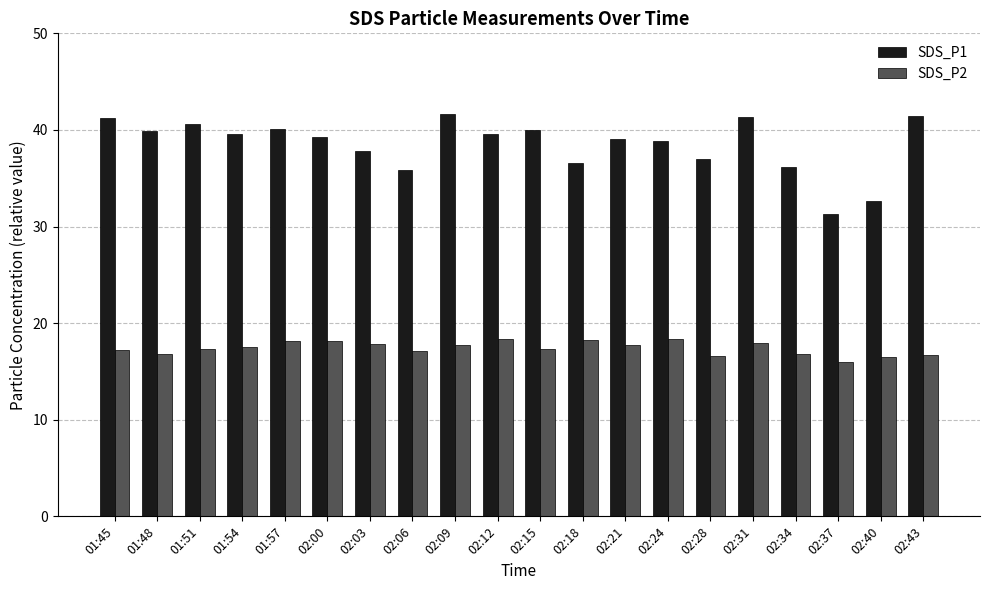

What is the minimum value for SDS_P1?

31.3